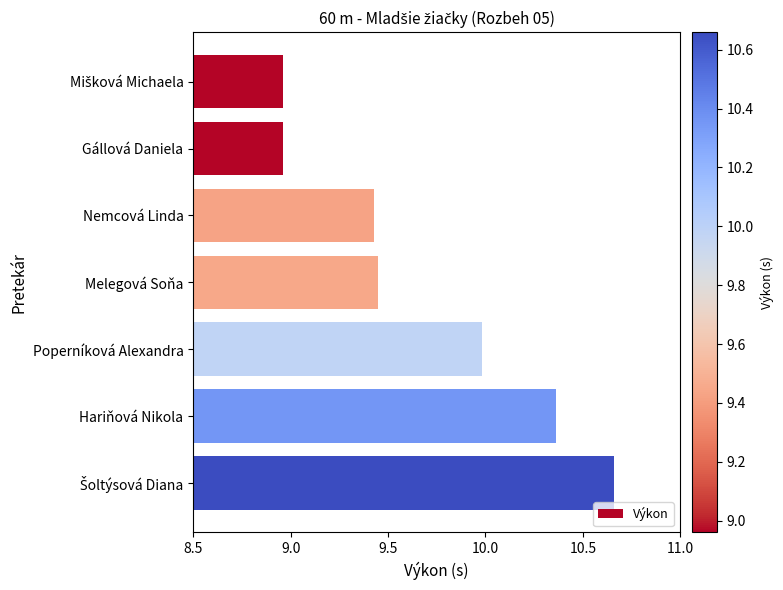

What is the difference between the second highest and second lowest values?

1.4